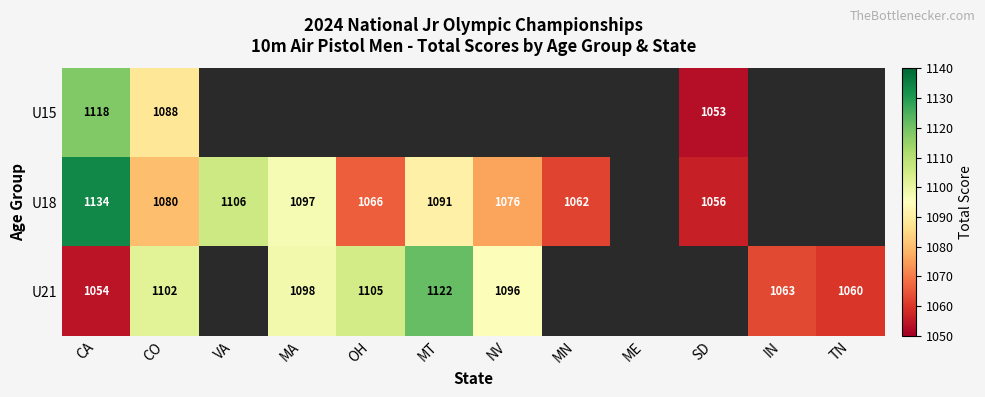

What is the spread (max minus min) of values at CA?

80